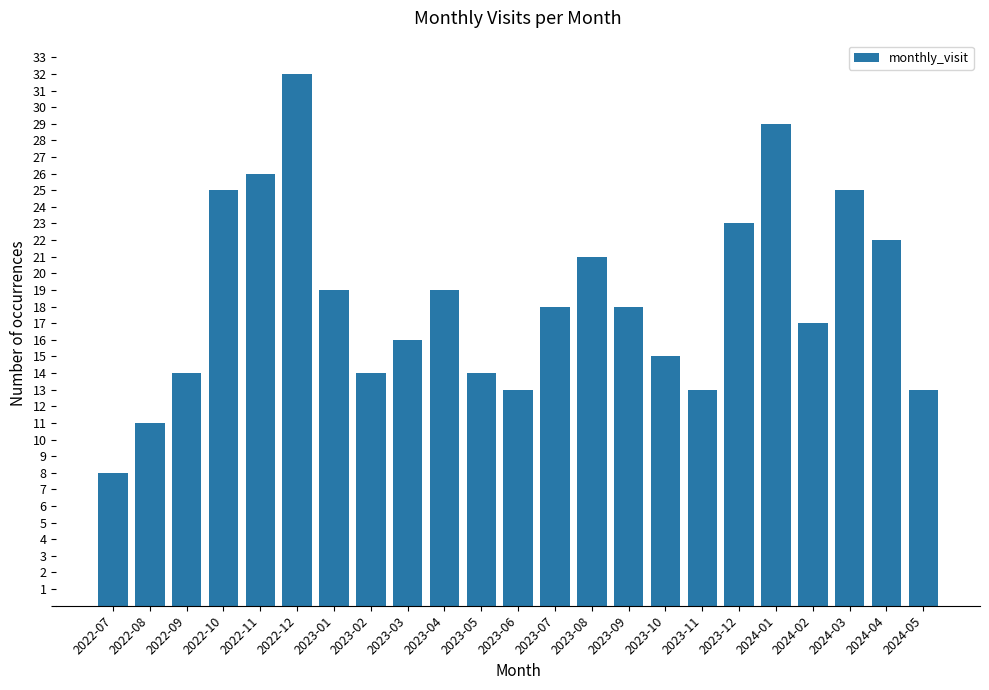

How many bars are there in total?

23